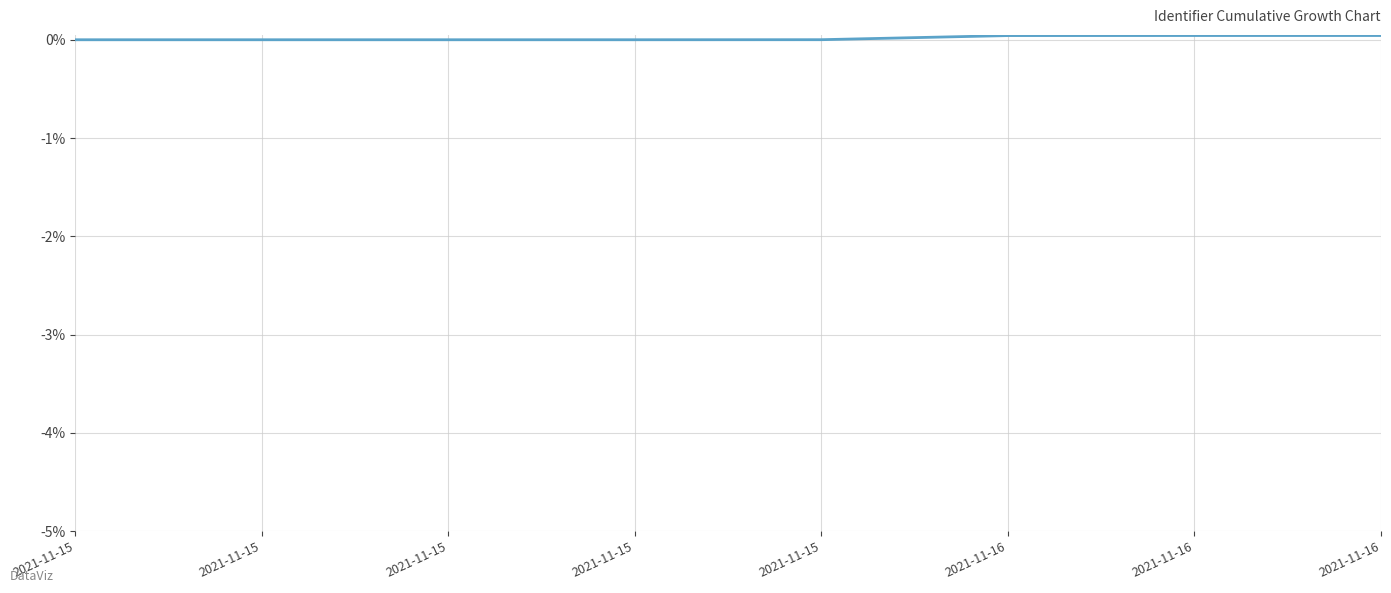

How many lines are shown in the chart?

1